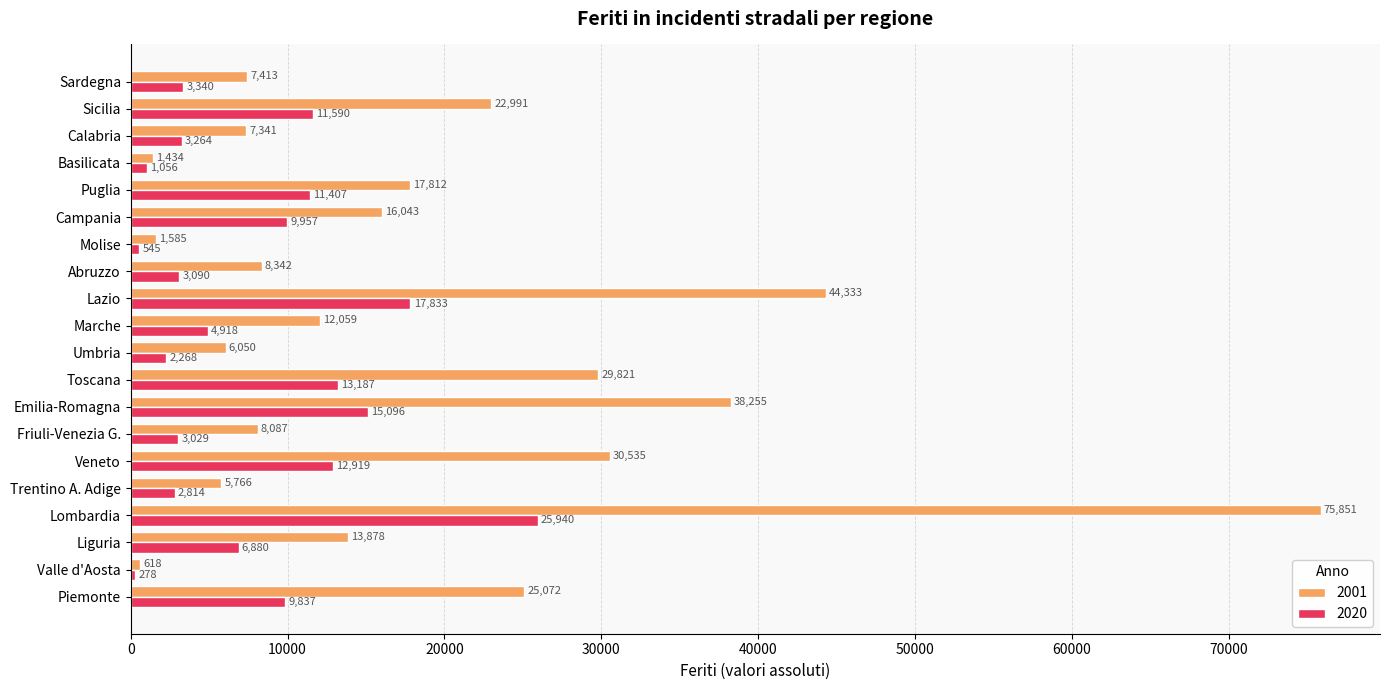

What is the total value across all series at Sardegna?

10753